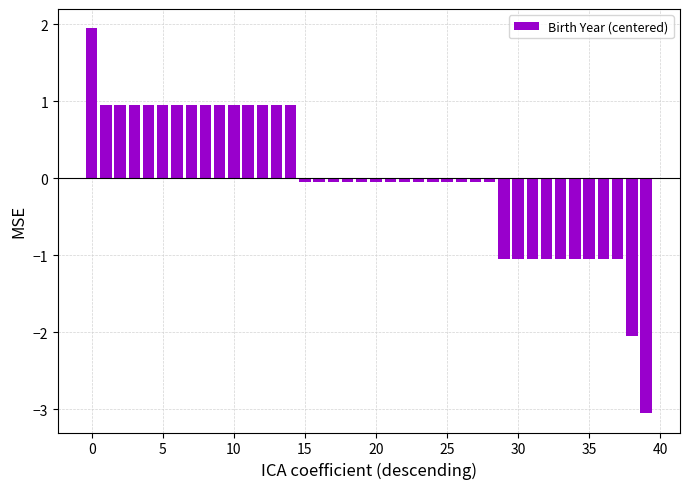

How many values are above zero?

15